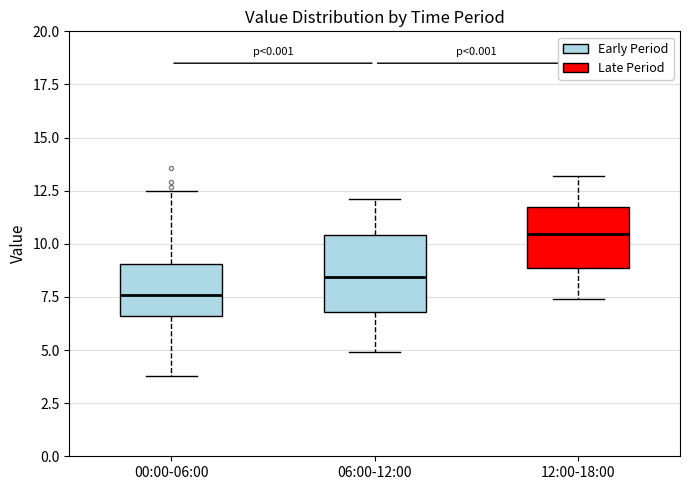

Reading left to right, transcribe this box plot: for each box, give where its median line is, the range the box spans, and where its two whiskers end, as read against the y-axis. The values are not printed on the chart, so give them approximately, as read against the axis.

00:00-06:00: median 7.5, box 6.5 to 9.0, whiskers 4.0 to 12.5
06:00-12:00: median 8.5, box 7.0 to 10.5, whiskers 5.0 to 12.0
12:00-18:00: median 10.5, box 9.0 to 11.5, whiskers 7.5 to 13.0